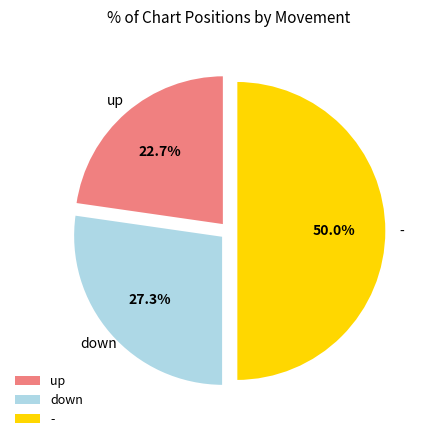

To the nearest percent, what is the combined percentage of up and down?

50%